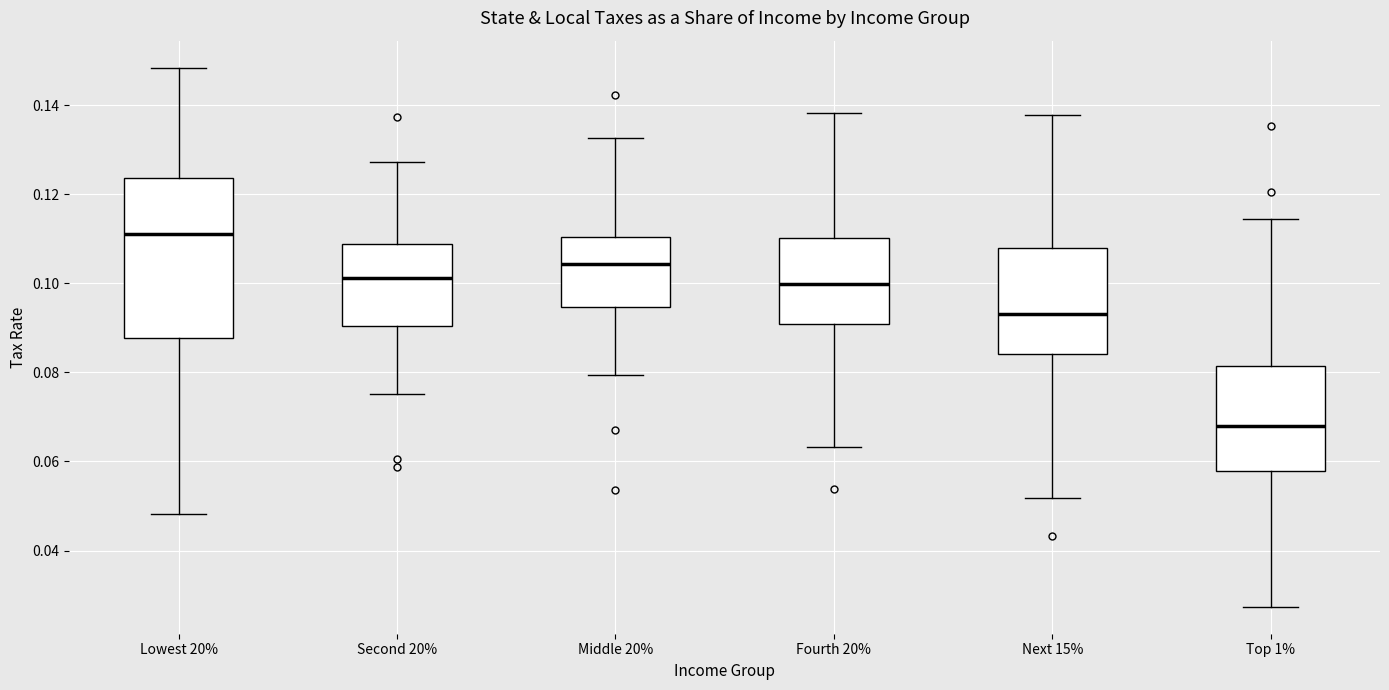

Where does the lower whisker of the box for Top 1% end on the y-axis? The values are not printed on the chart, so give them approximately, as read against the axis.

0.028